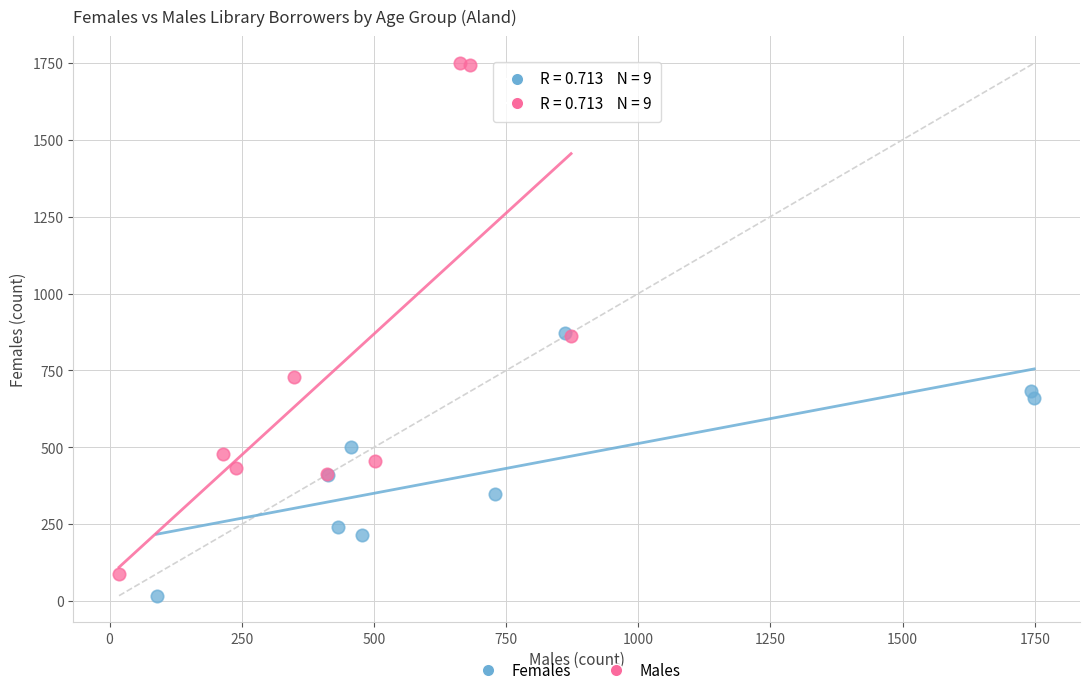

Which series reaches the maximum Y coordinate?

Males